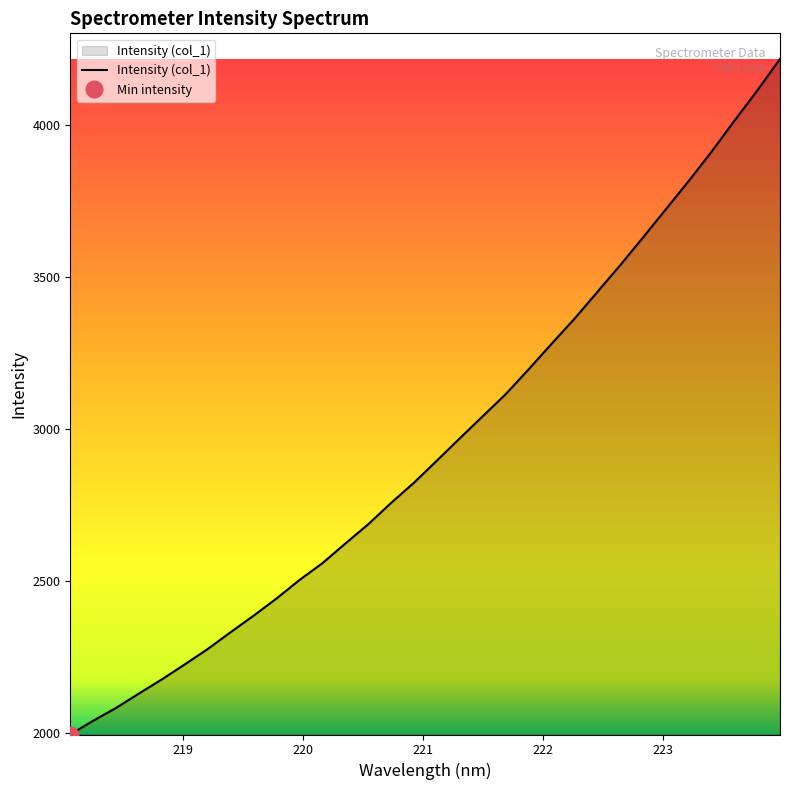

The chart shows a value of 5862.4 at 22. True or false?

False